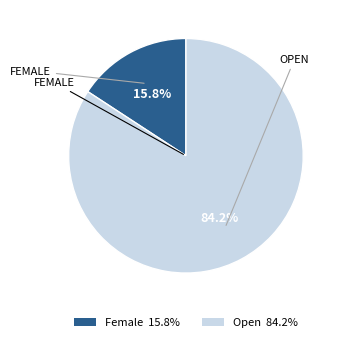

To the nearest percent, what portion does Open represent?

84%